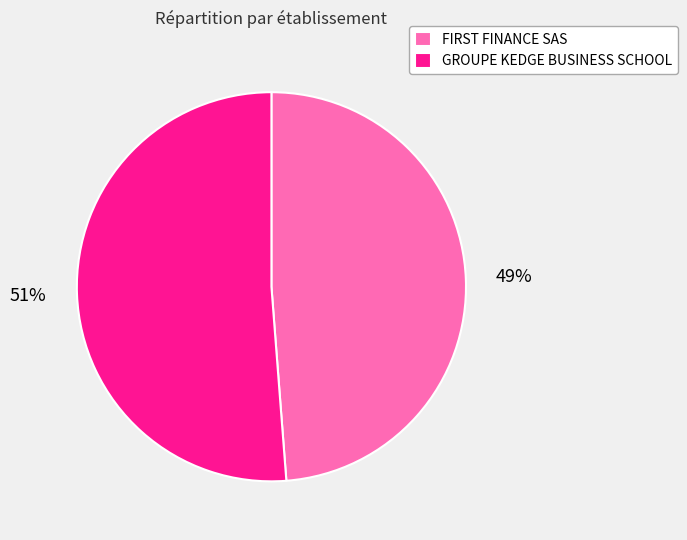

How many slices are in this pie chart?

2